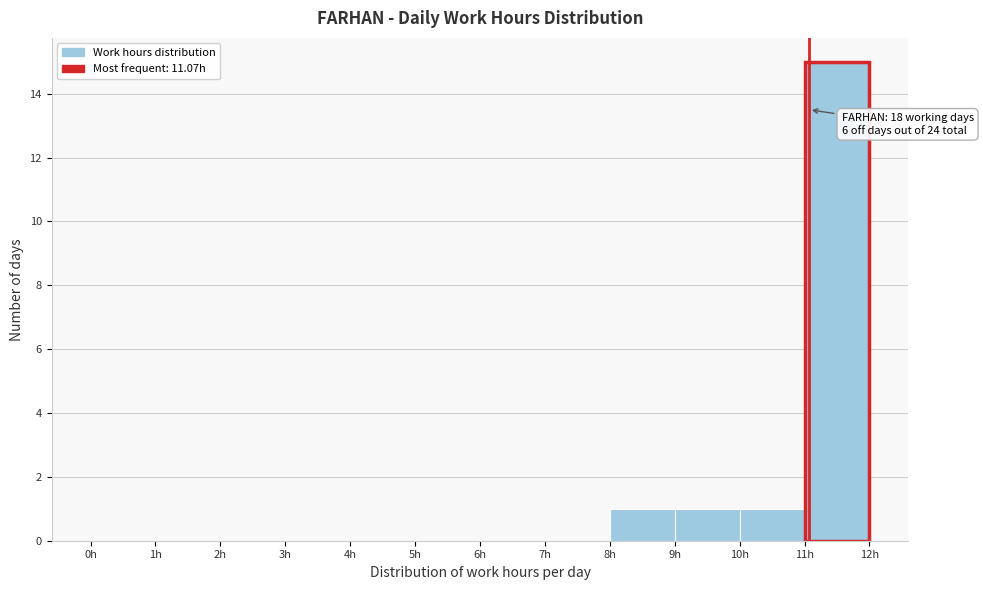

Which range on the x-axis has the tallest bar?

11 to 12